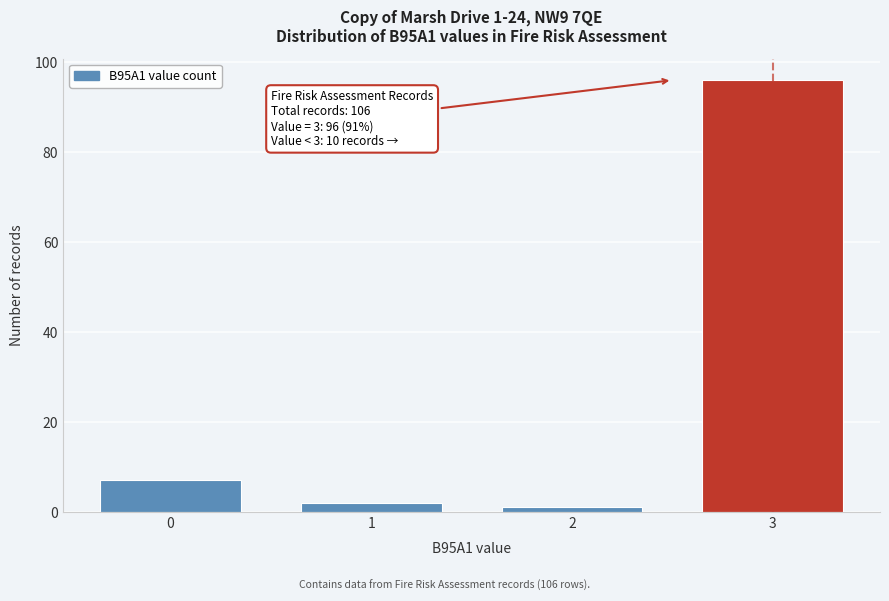

Reading left to right, list all the values displayed in this chart.

7	2	1	96